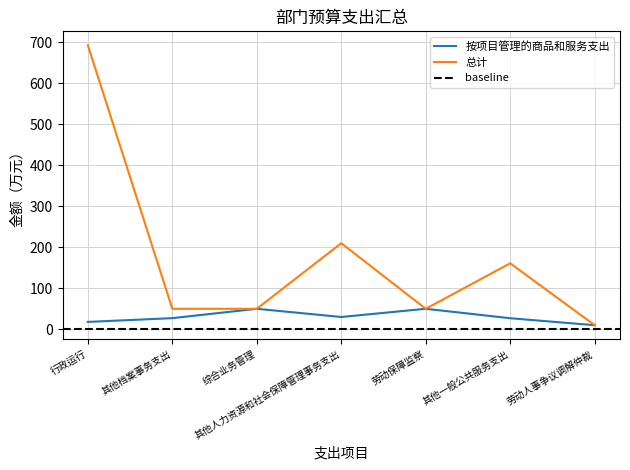

Which label corresponds to the largest value in the chart?

行政运行